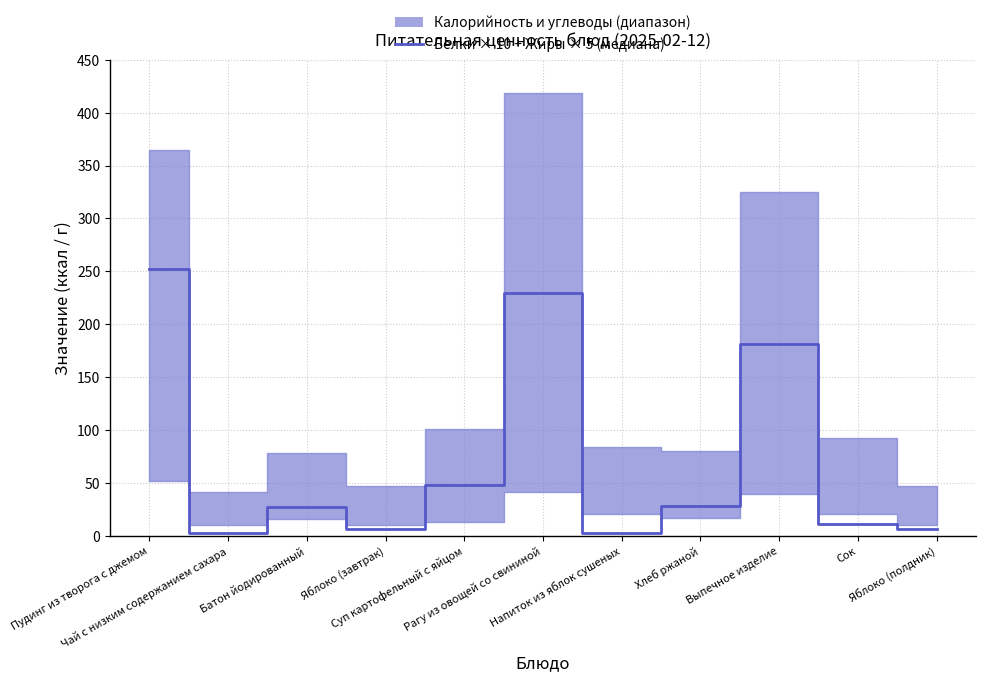

What is the difference between the second highest and minimum values?

226.8